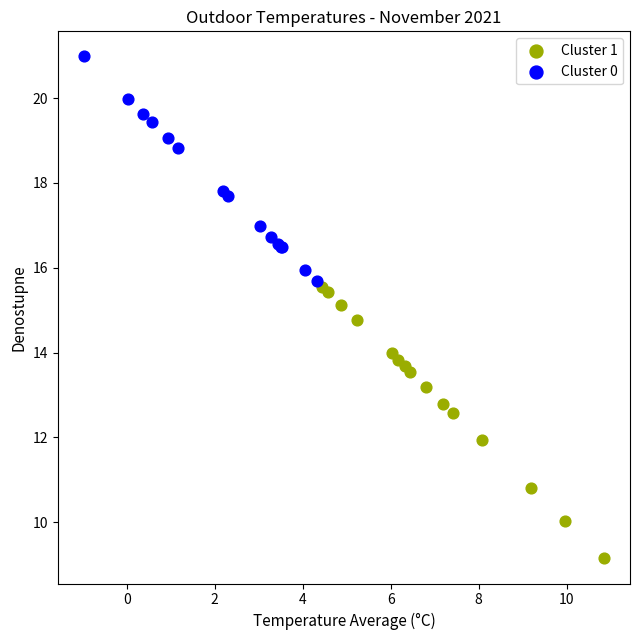

Which series has the largest Y range (max minus min)?

Cluster 1